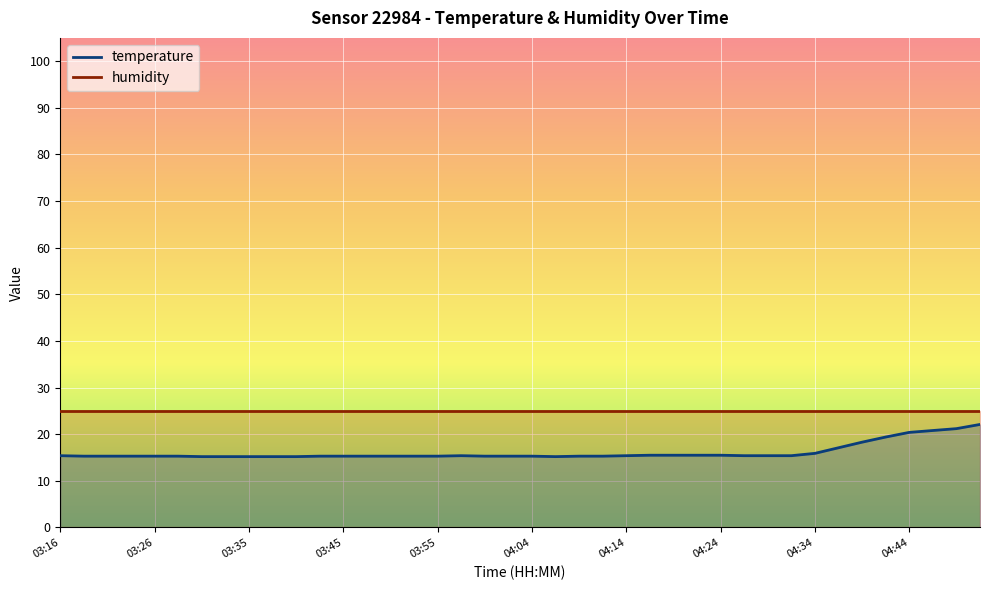

Rank the series by their maximum value, from highest to lowest.

humidity, temperature